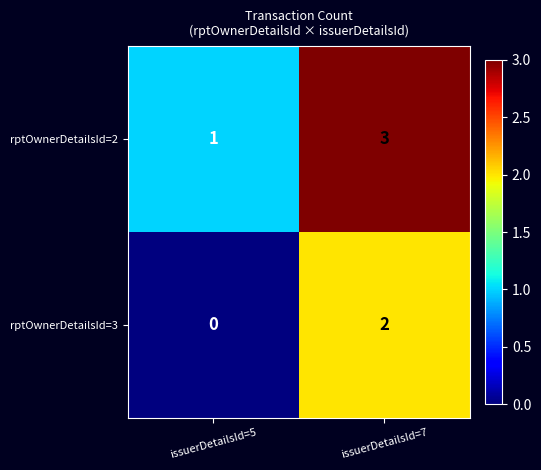

The value of rptOwnerDetailsId=2 at issuerDetailsId=5 is 2. True or false?

False